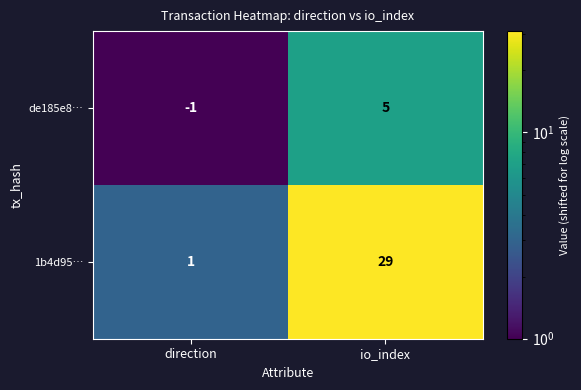

Rank the series by their maximum value, from highest to lowest.

1b4d95…, de185e8…